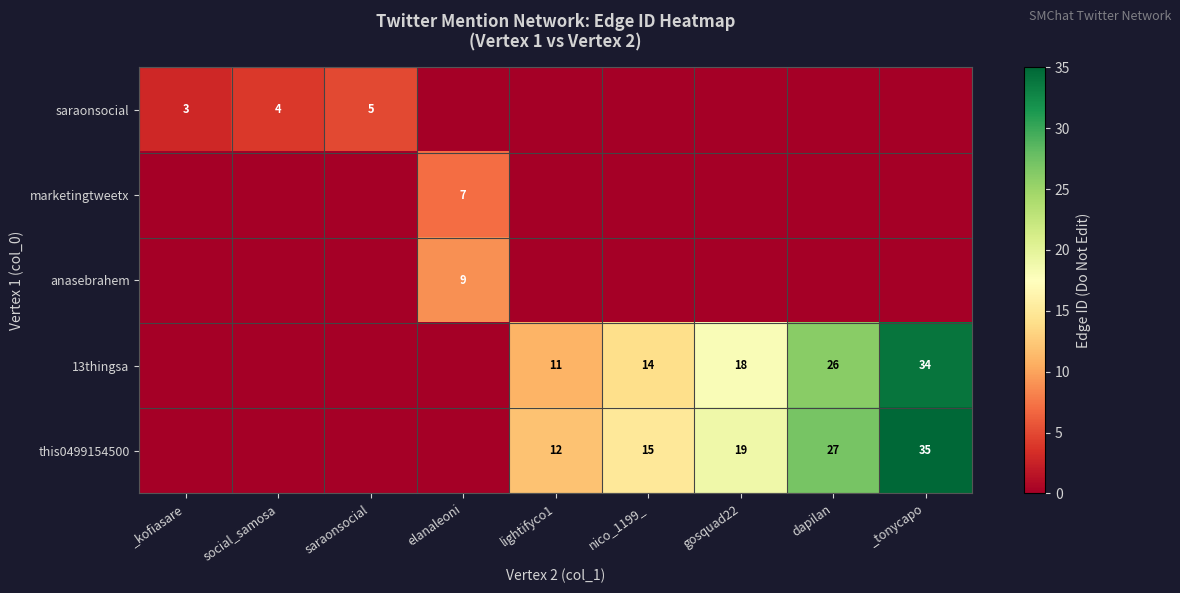

At how many categories does at least one series exceed 32?

1